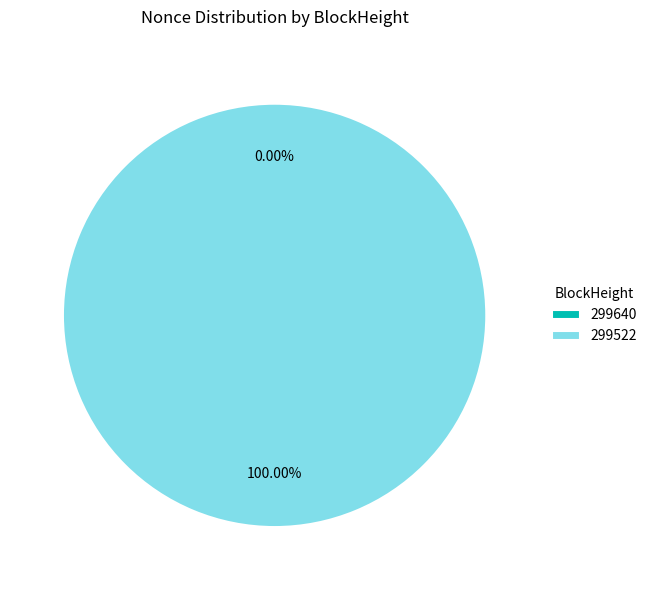

Is the sum of 299522 and 299640 greater than half?

Yes